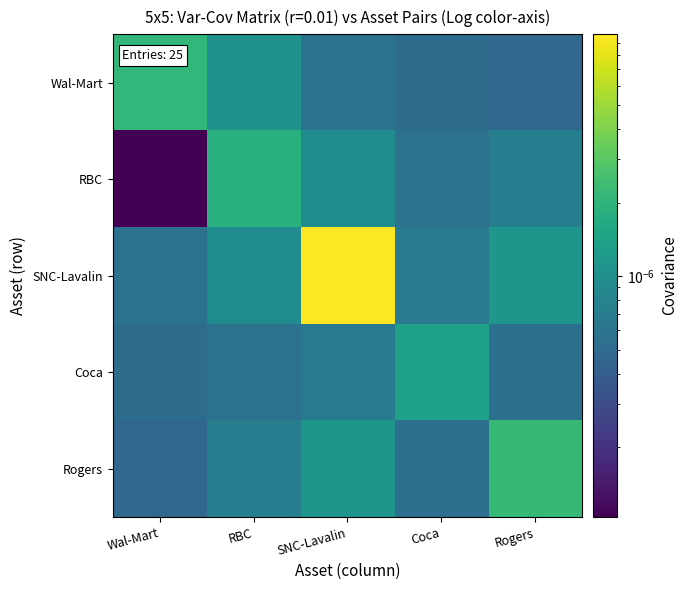

Which series has the largest total across all categories?

SNC-Lavalin